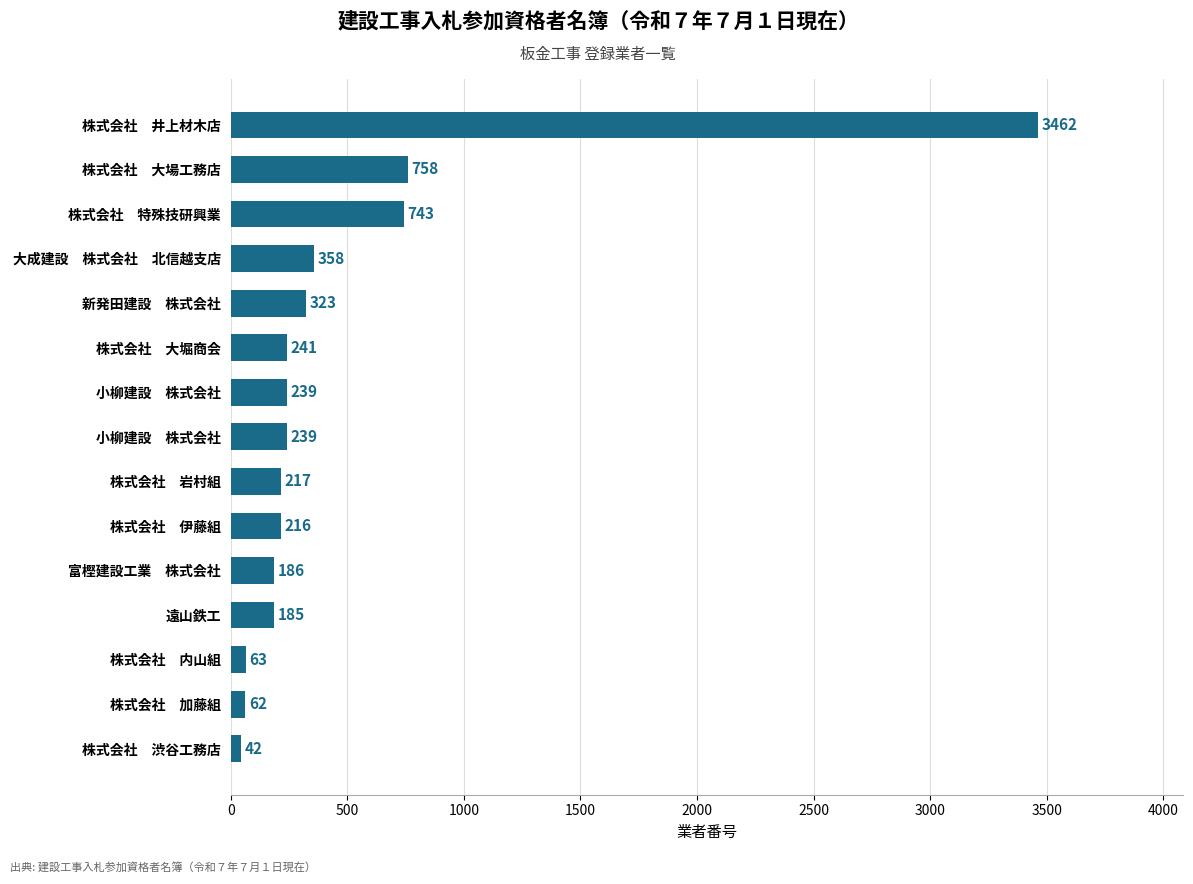

Does the chart contain stacked bars?

No